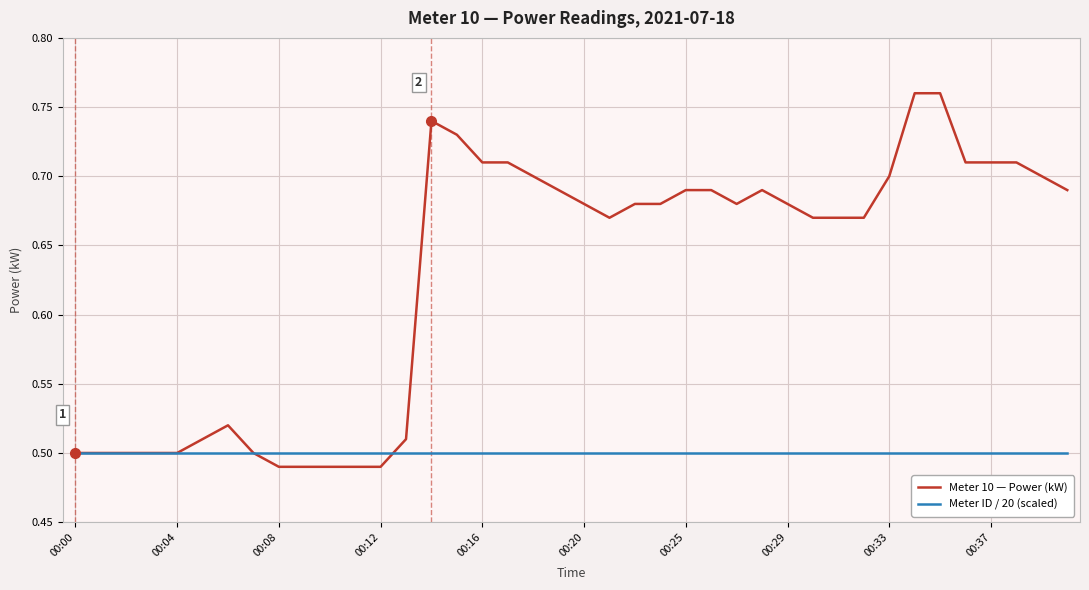

True or false: Meter 10 — Power (kW) has more than 2 points higher than both neighbors.

True